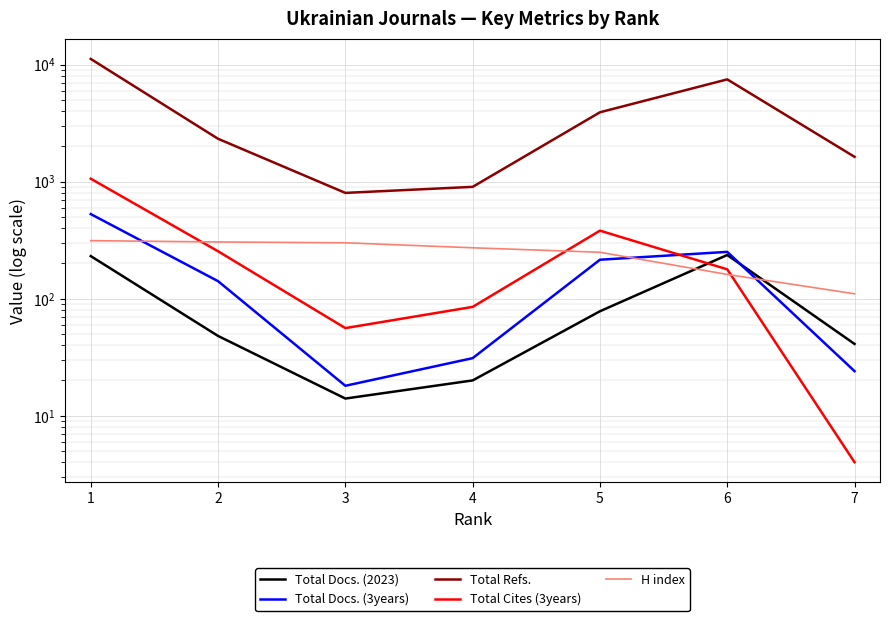

What is the value of the Total Docs. (2023) point at the 5th from the left?

78